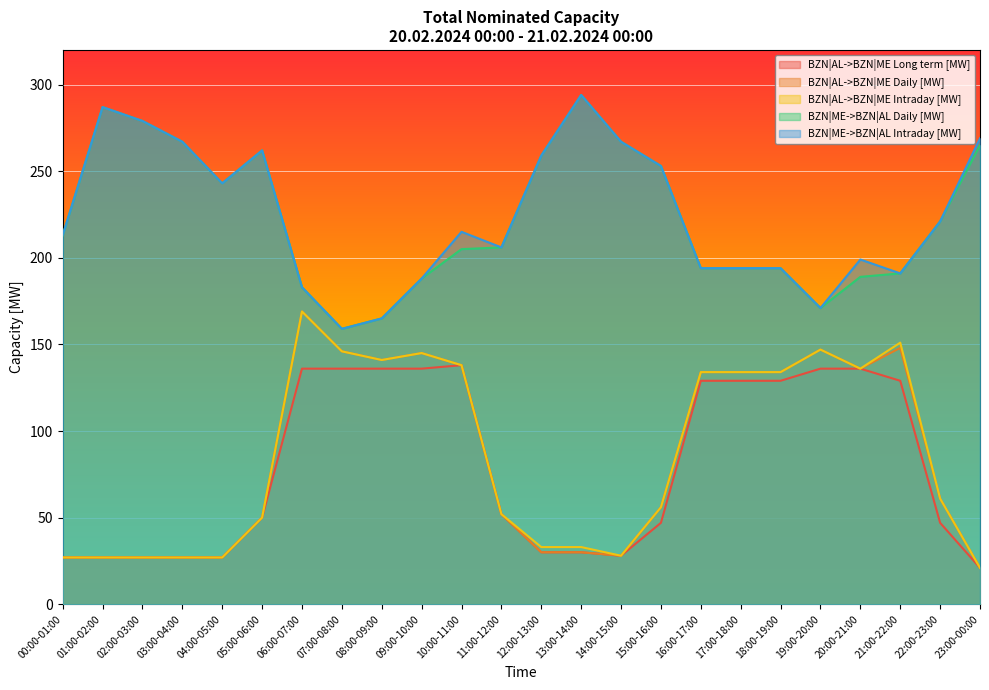

How many data points in BZN|AL->BZN|ME Long term [MW] are above 52?

11